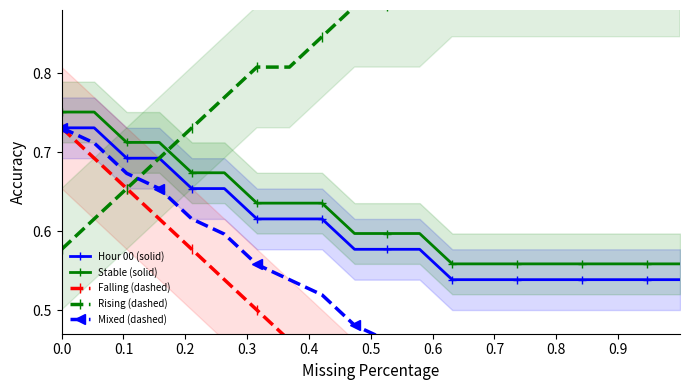

True or false: Stable (solid) and Hour 00 (solid) intersect in this chart.

False